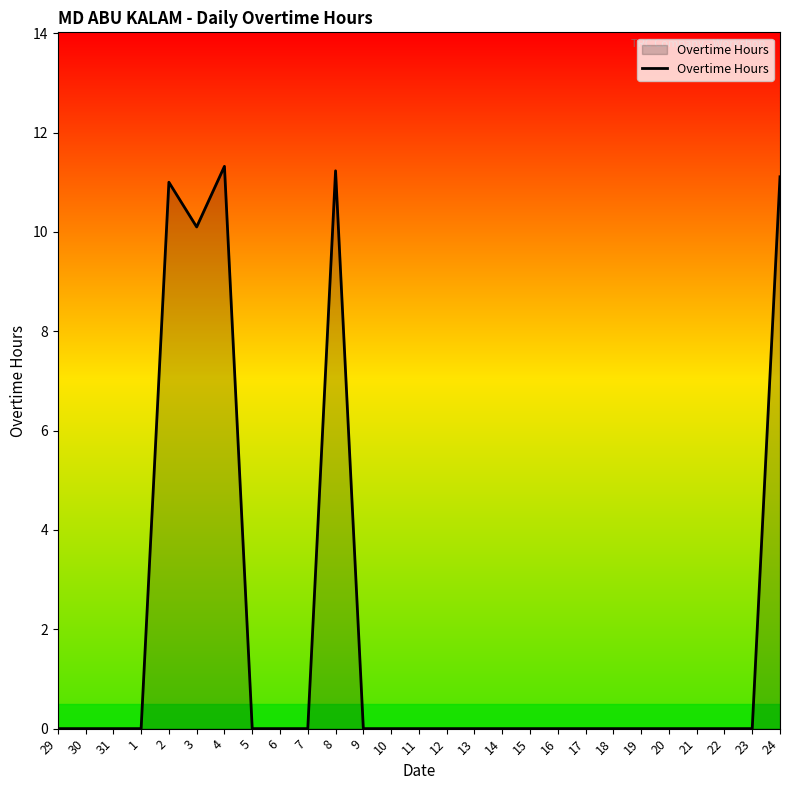

What position from the right is 30?

26